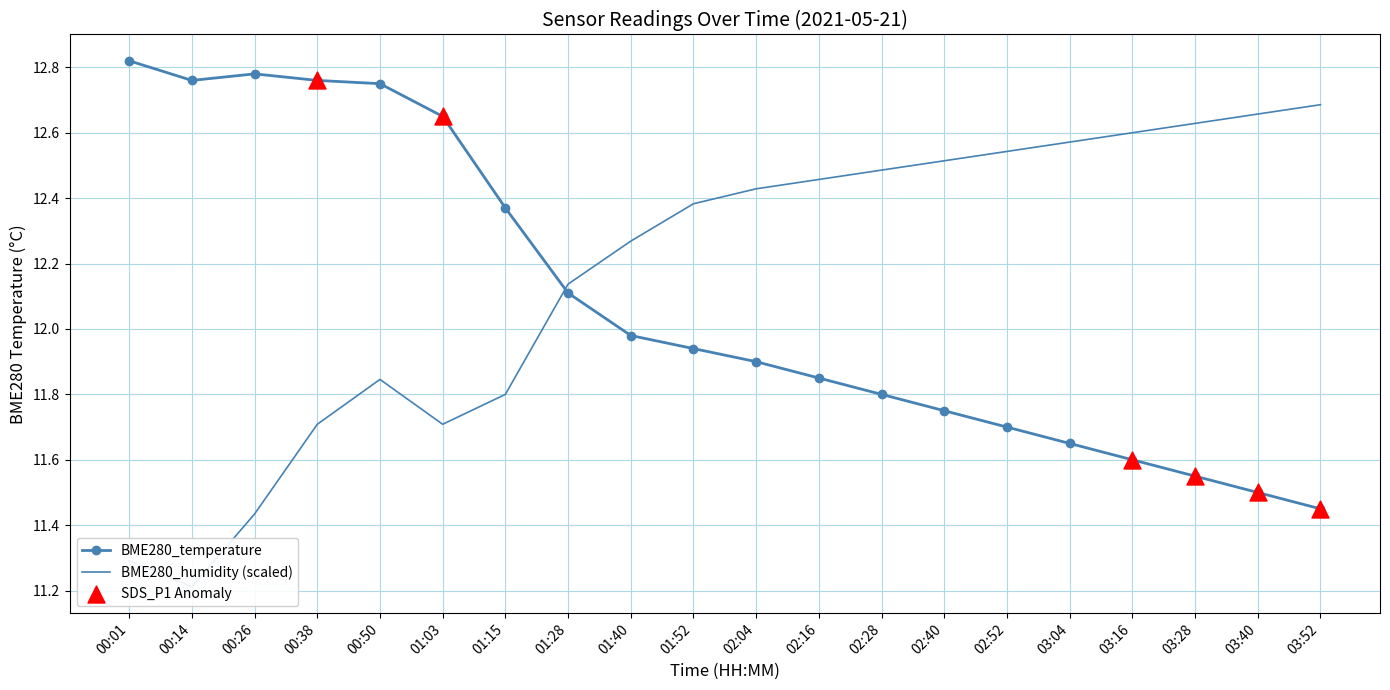

At how many categories does at least one series exceed 11?

20